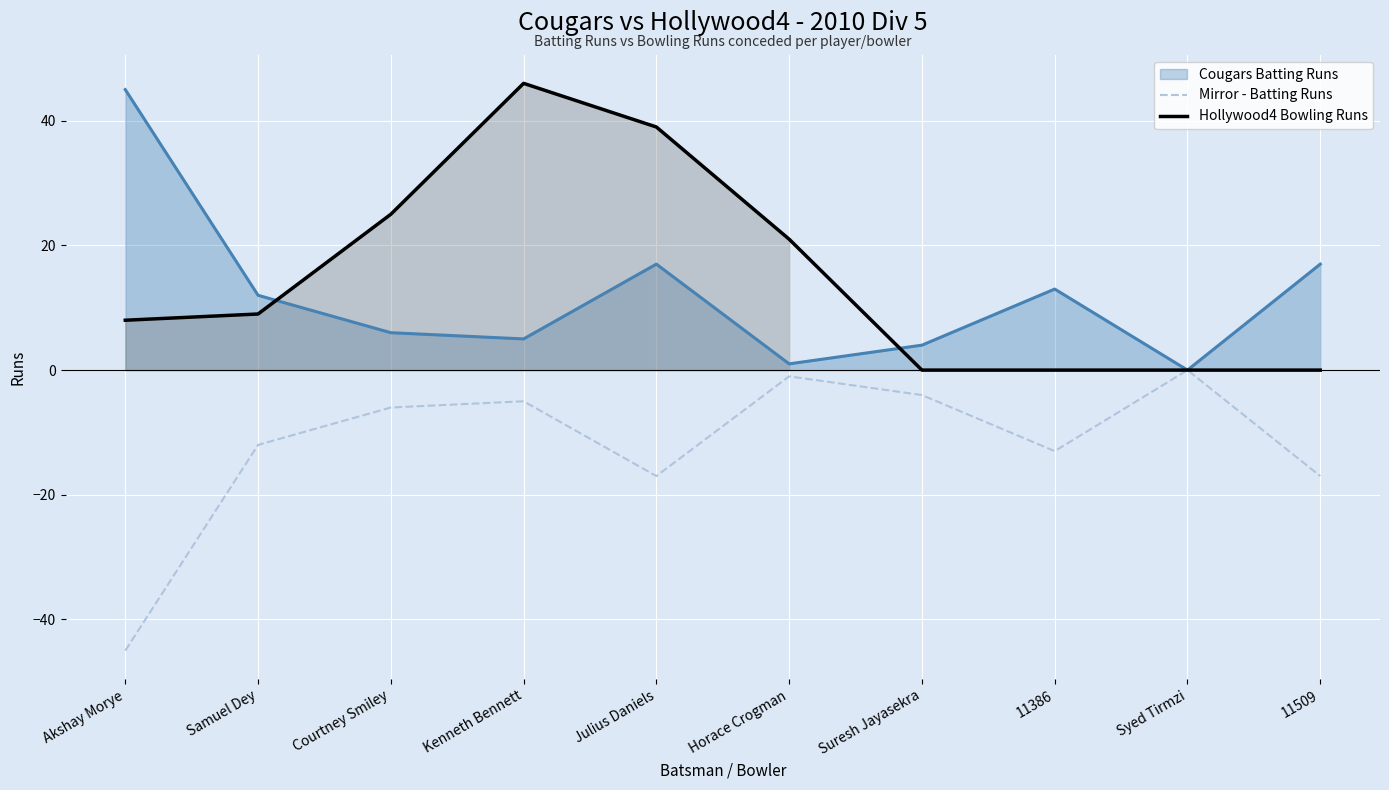

At which label does Hollywood4 Bowling Runs first exceed 9?

Courtney Smiley